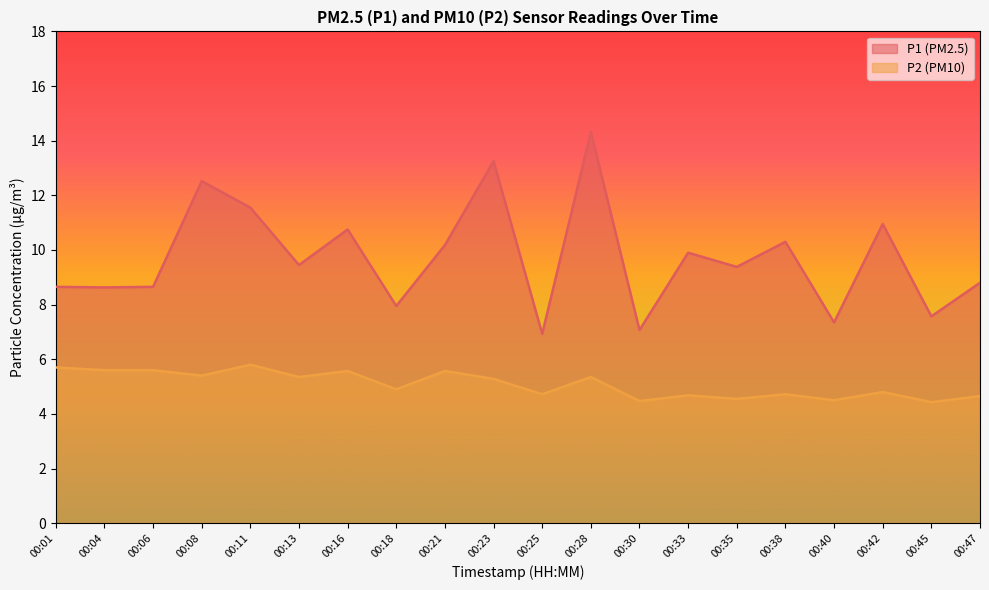

How many values in the P1 series are below 9?

9